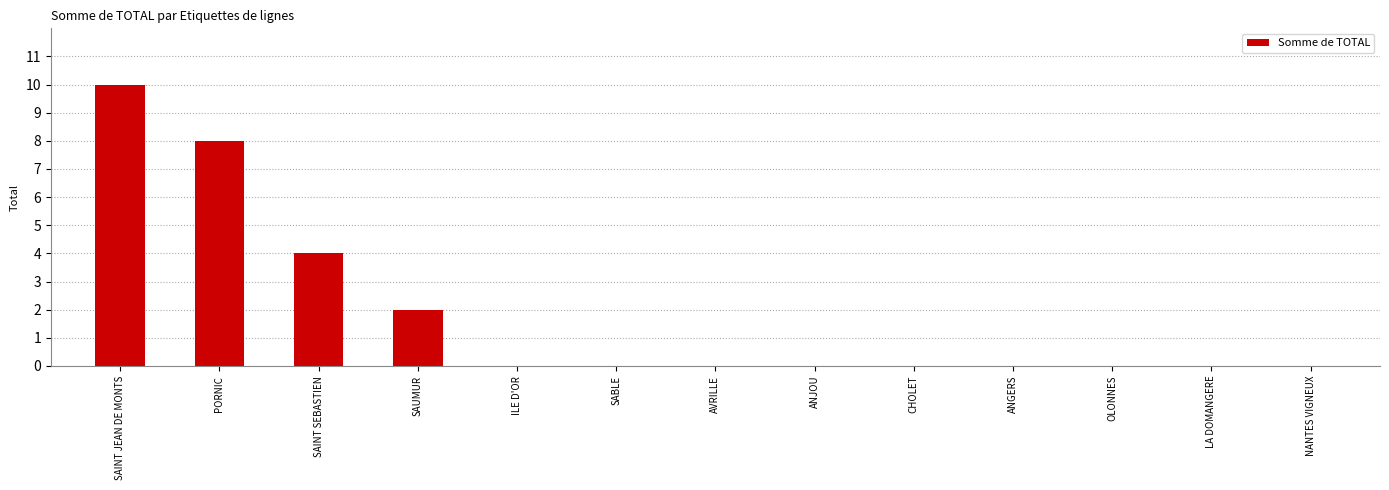

What is the difference between the values at SAINT JEAN DE MONTS and SABLE?

10